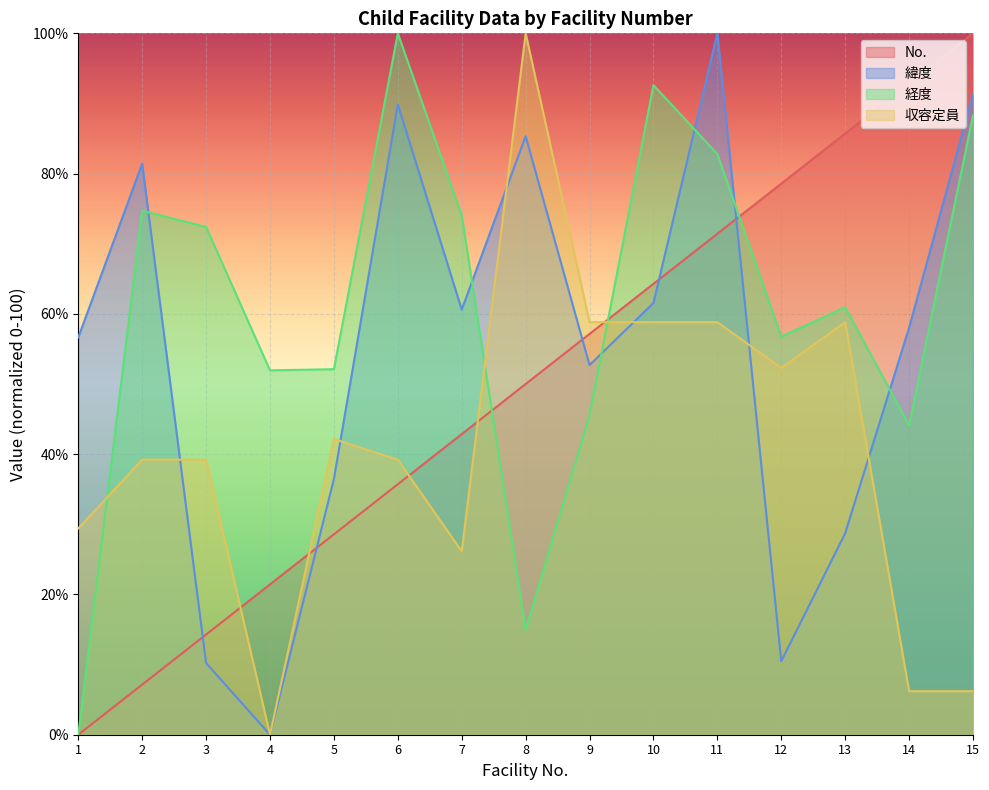

How many intersections are there between 緯度 and 経度?

6